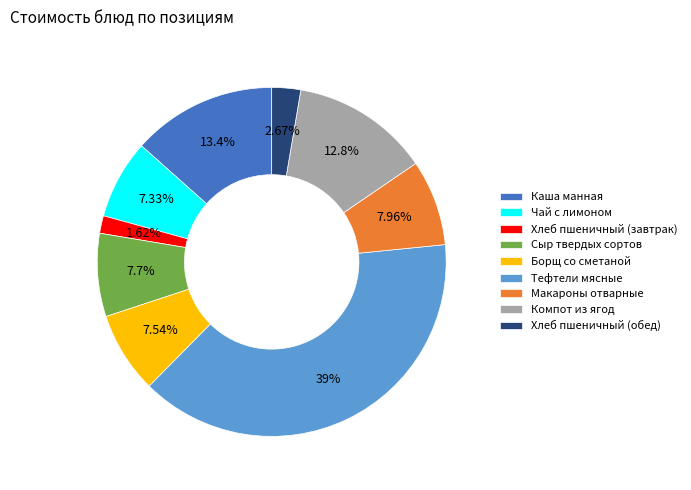

How many slices are in this pie chart?

9